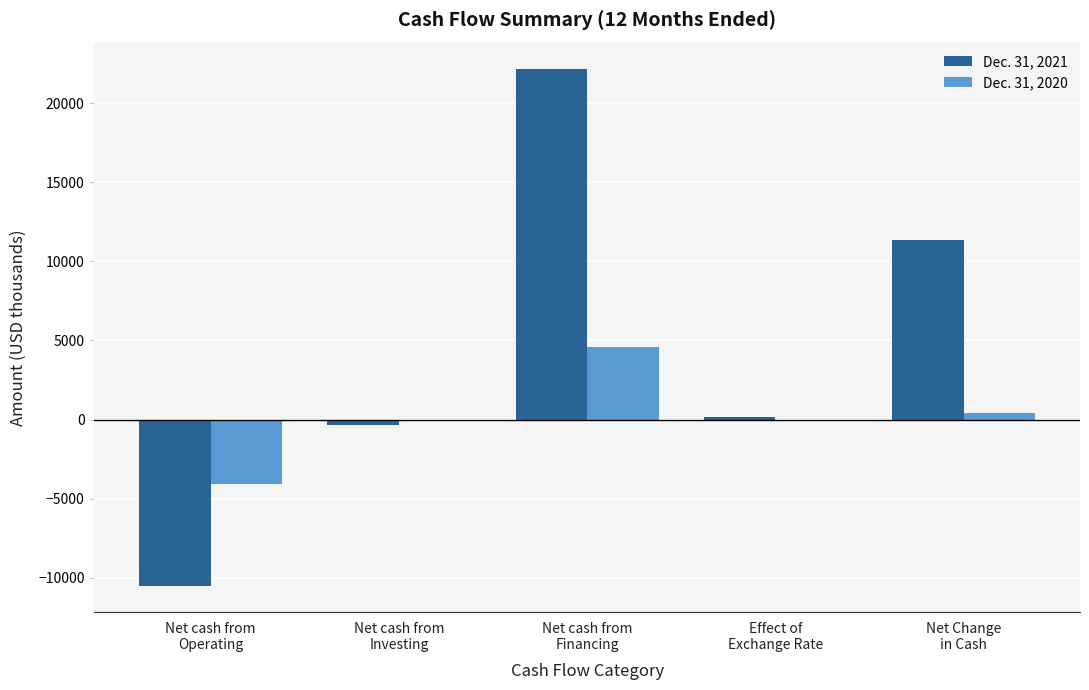

At which category is the sum across all series the highest?

Net cash from
Financing